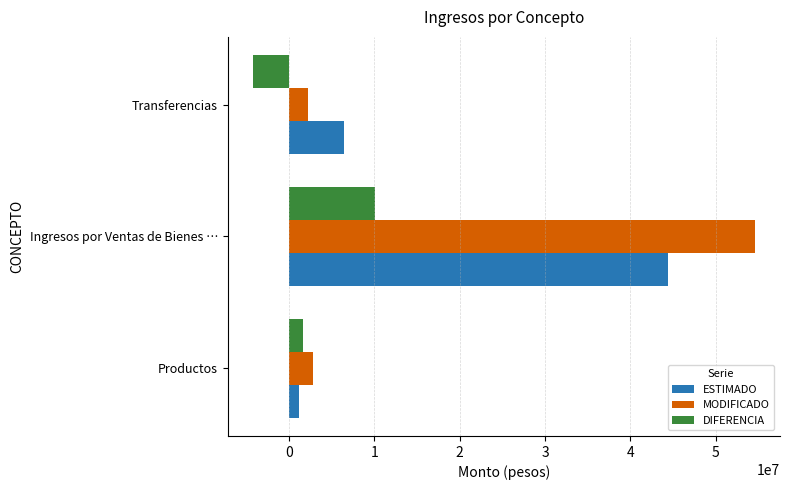

List the labels in order of DIFERENCIA value, largest first.

Ingresos por Ventas de Bienes …, Productos, Transferencias